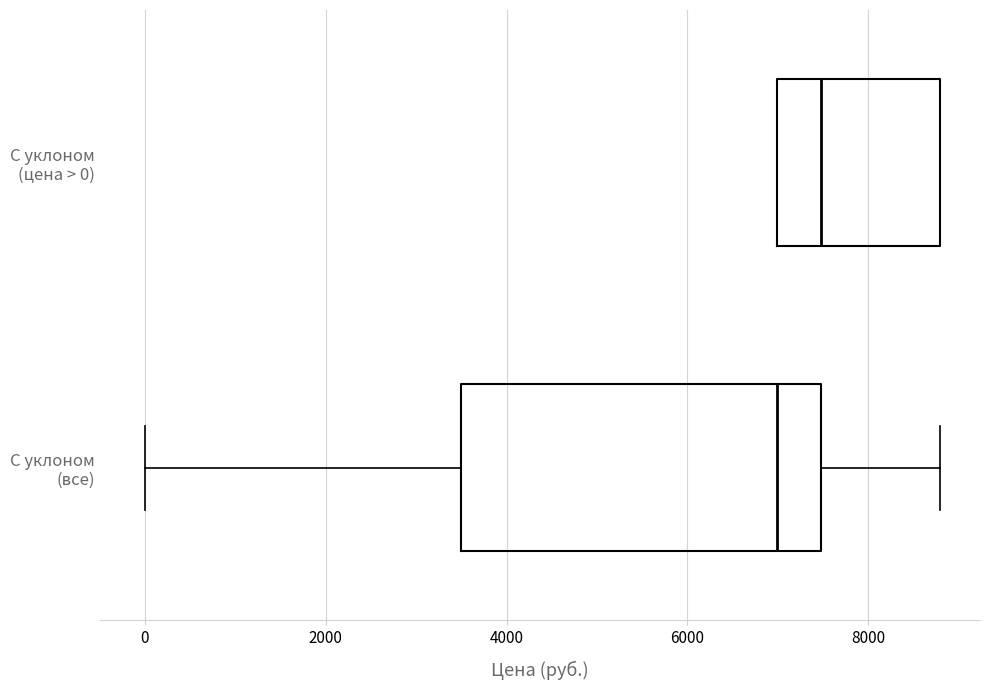

Which box has the furthest to the left median line?

С уклоном (все)